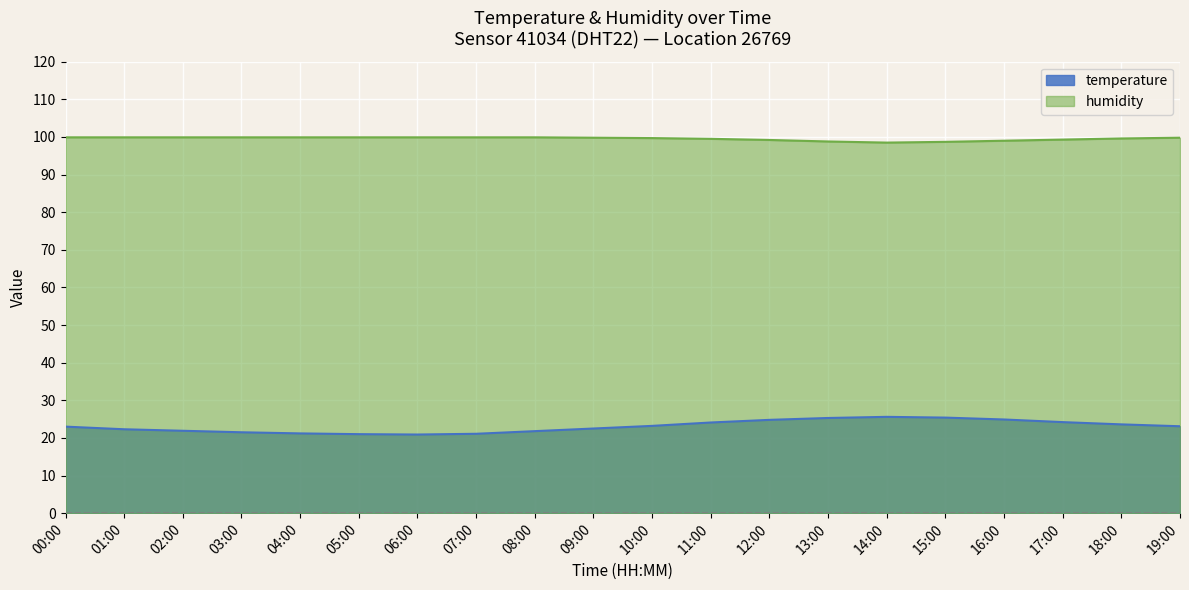

What is the difference between the humidity values at 11:00 and 14:00?

1.0